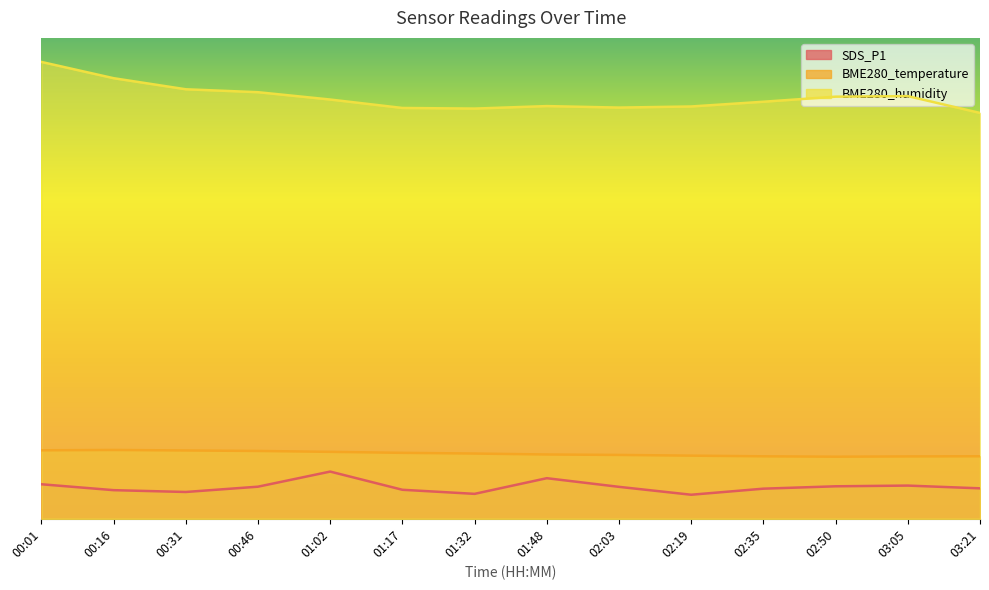

The BME280_temperature series shows 7.5 at 02:50. True or false?

False